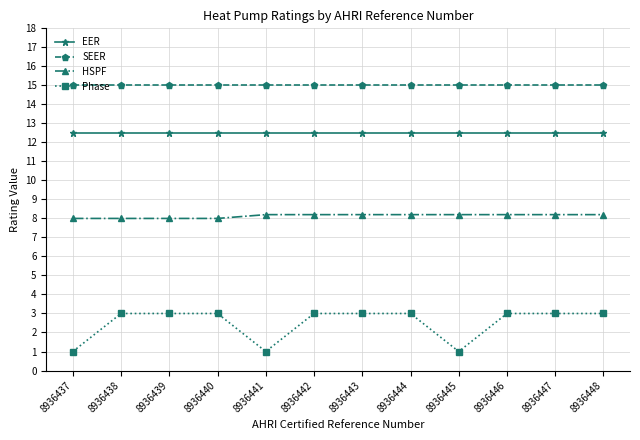

Does the chart have visible grid lines?

Yes